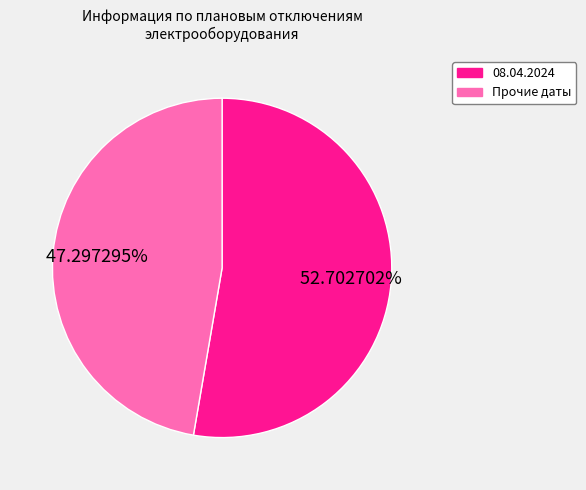

Rank the categories by value from lowest to highest.

Прочие даты, 08.04.2024